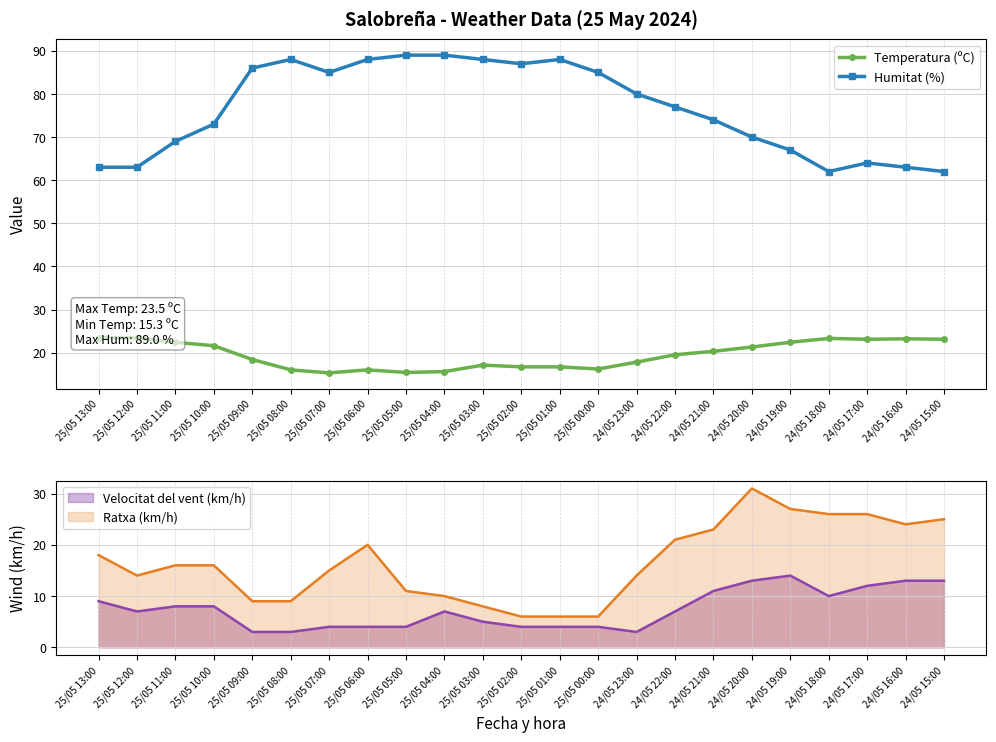

What is the minimum value for Temperatura (ºC)?

15.3